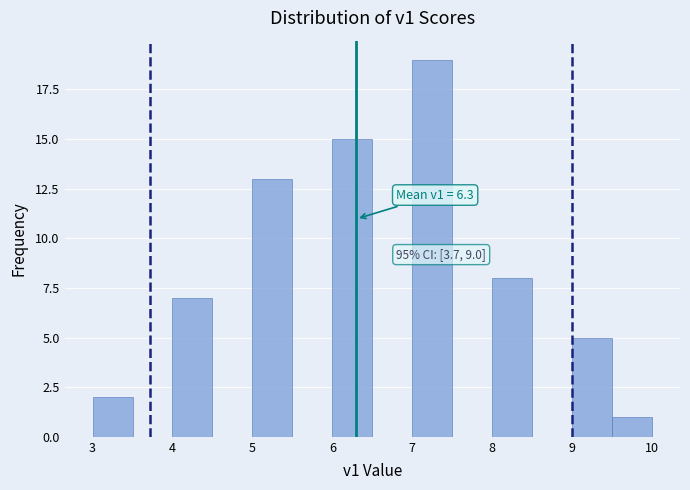

Over which range of the x-axis is the bar tallest?

7.0 to 7.5